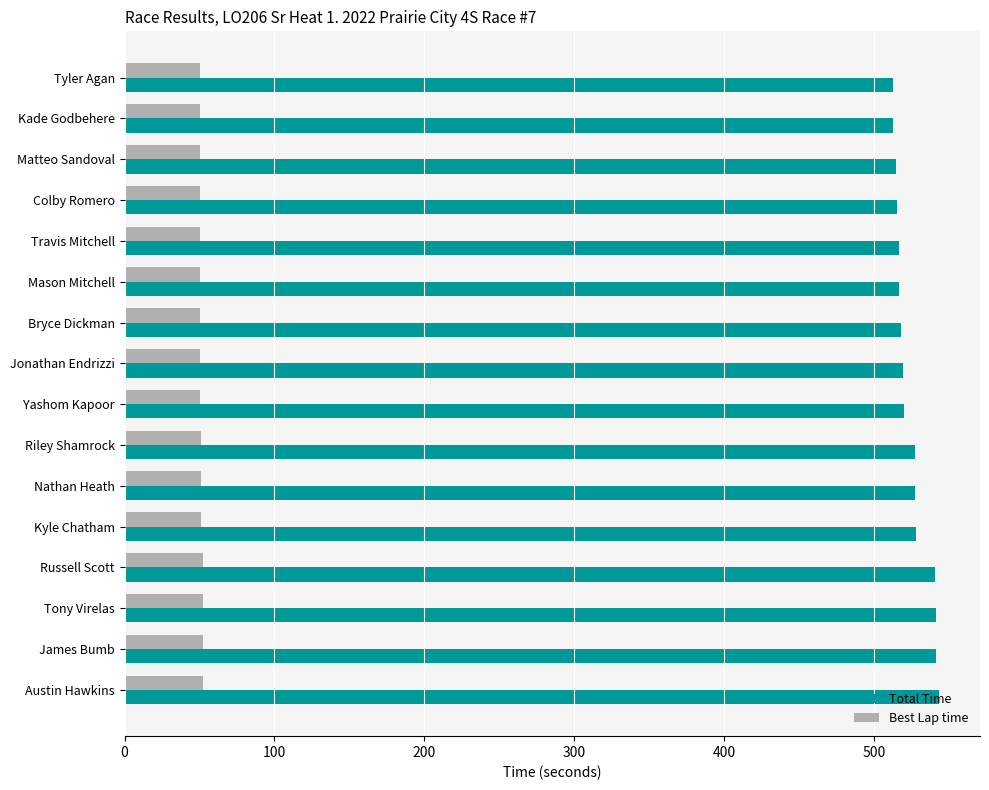

Is it true that Best Lap time equals 89.9 at Travis Mitchell?

False